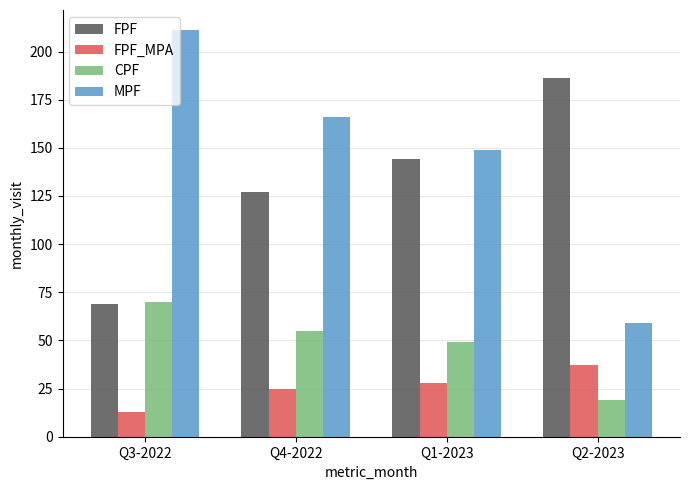

Where is FPF_MPA nearest to the value 25?

Q4-2022